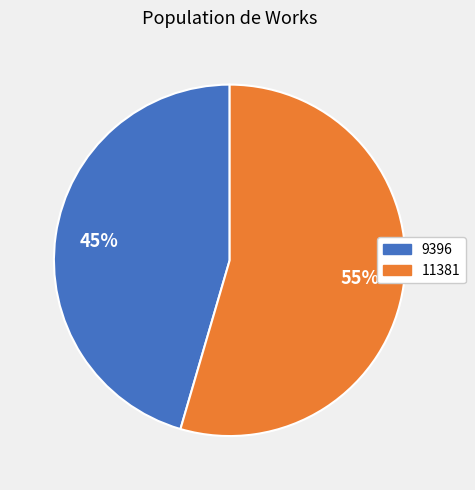

What is the smallest slice in the pie chart?

9396